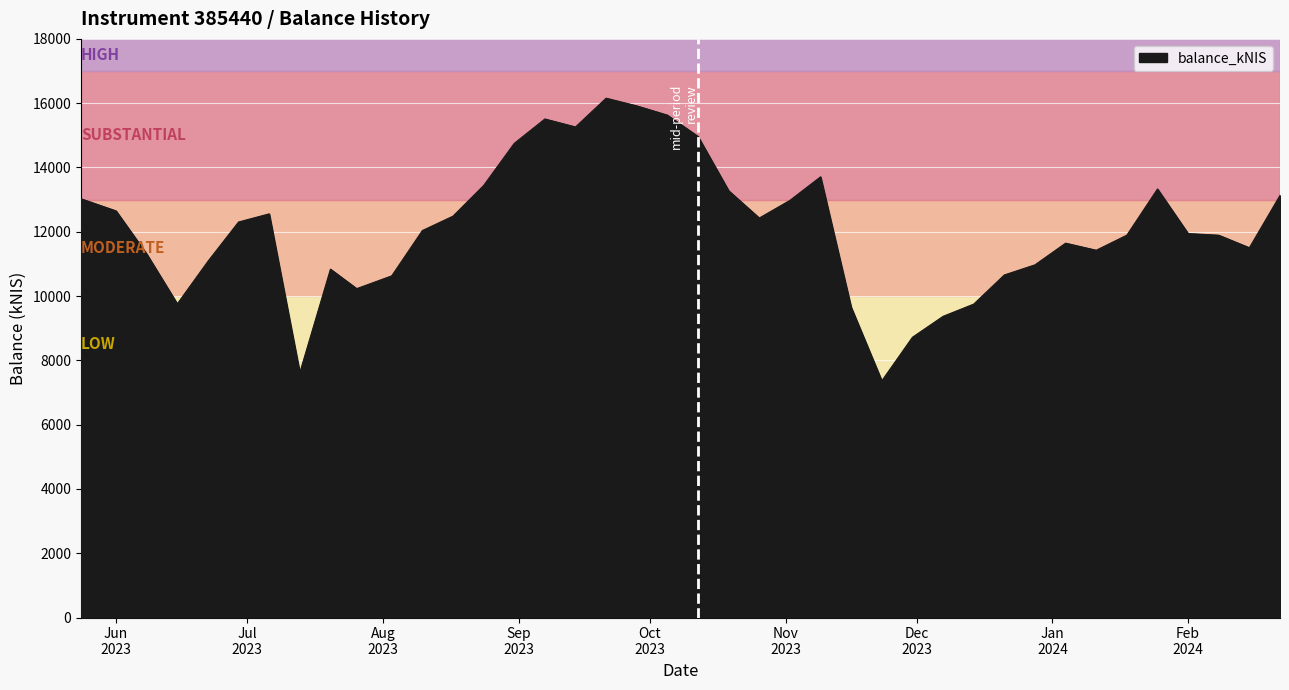

What is the maximum value shown in the chart?

16155.2